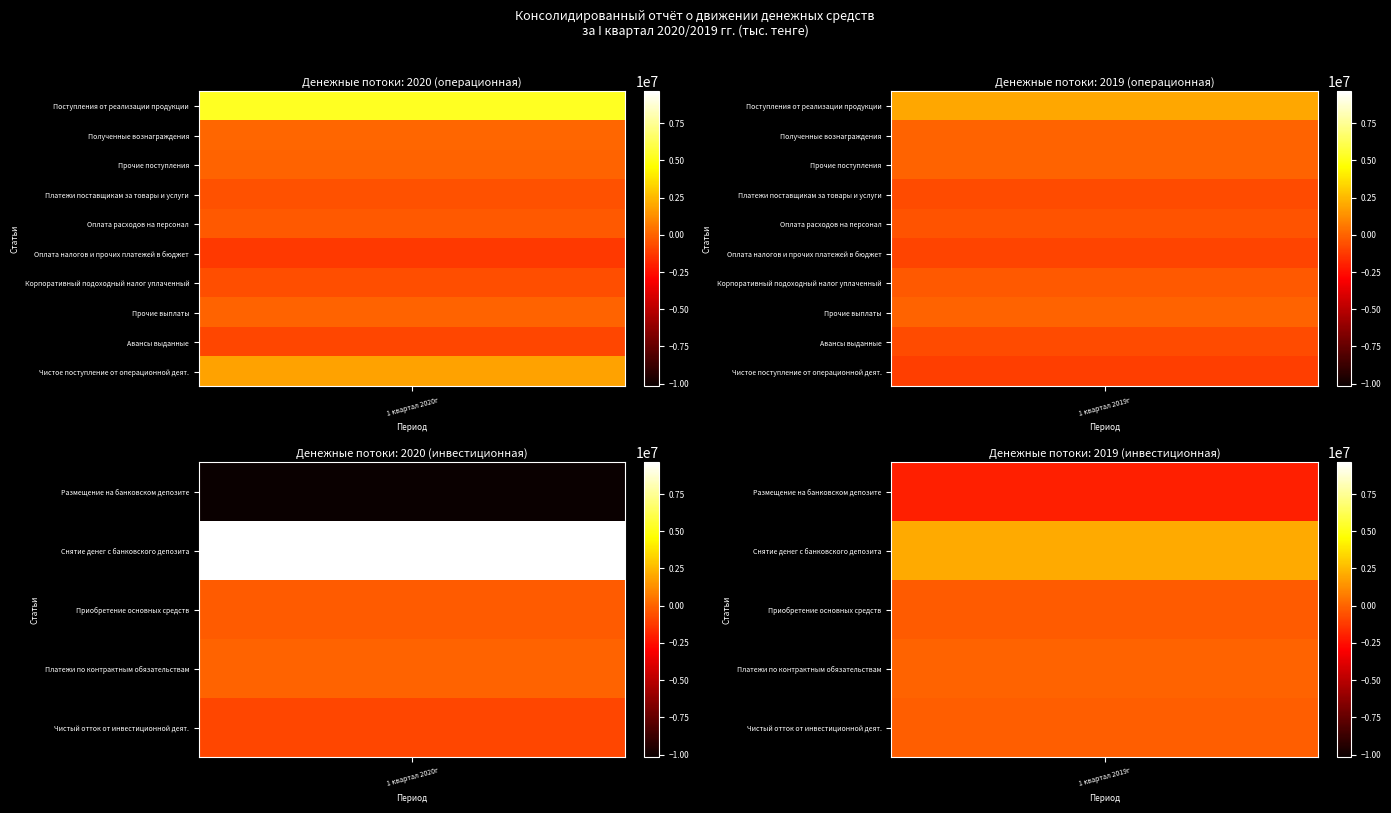

Rank the series by their maximum value, from lowest to highest.

Размещение на банковском депозите, Оплата налогов и прочих платежей в бюджет, Авансы выданные, Платежи поставщикам за товары и услуги, Оплата расходов на персонал, Корпоративный подоходный налог уплаченный, Приобретение основных средств, Чистый отток от инвестиционной деят., Прочие выплаты, Платежи по контрактным обязательствам, Прочие поступления, Полученные вознаграждения, Чистое поступление от операционной деят., Поступления от реализации продукции, Снятие денег с банковского депозита